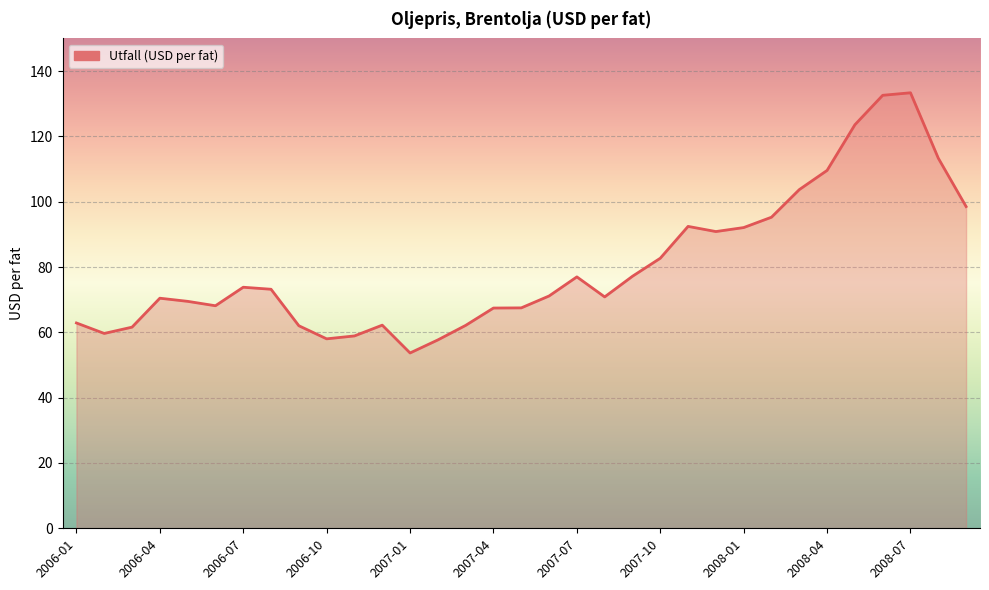

What is the smallest value displayed?

53.7